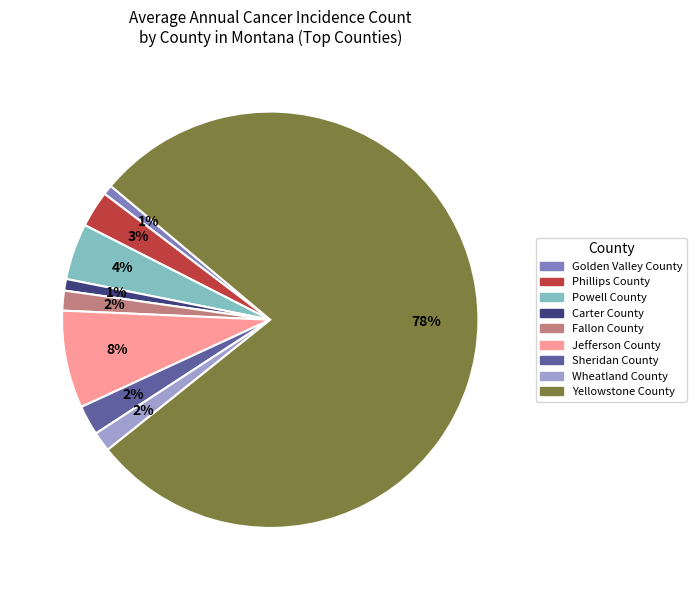

What is the largest slice in the pie chart?

Yellowstone County